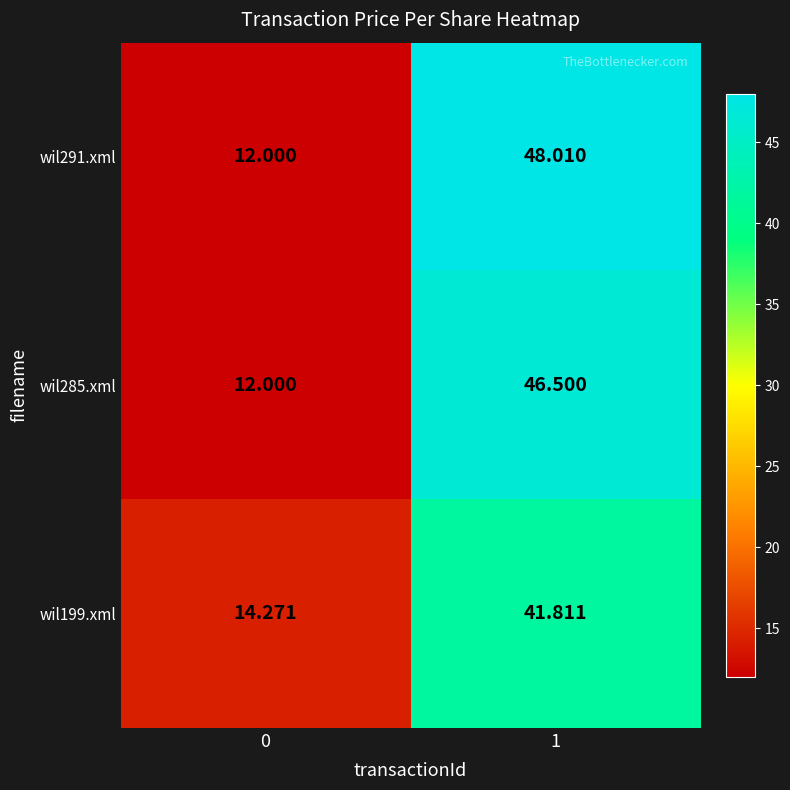

Which series has the largest total across all categories?

wil291.xml